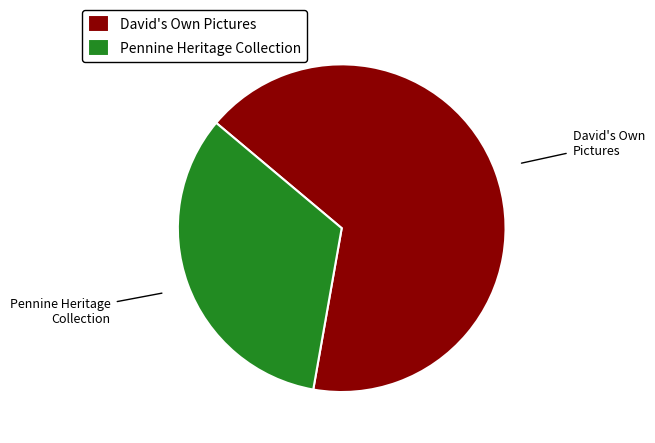

Do David's Own Pictures and Pennine Heritage Collection together represent more than half of the pie?

Yes